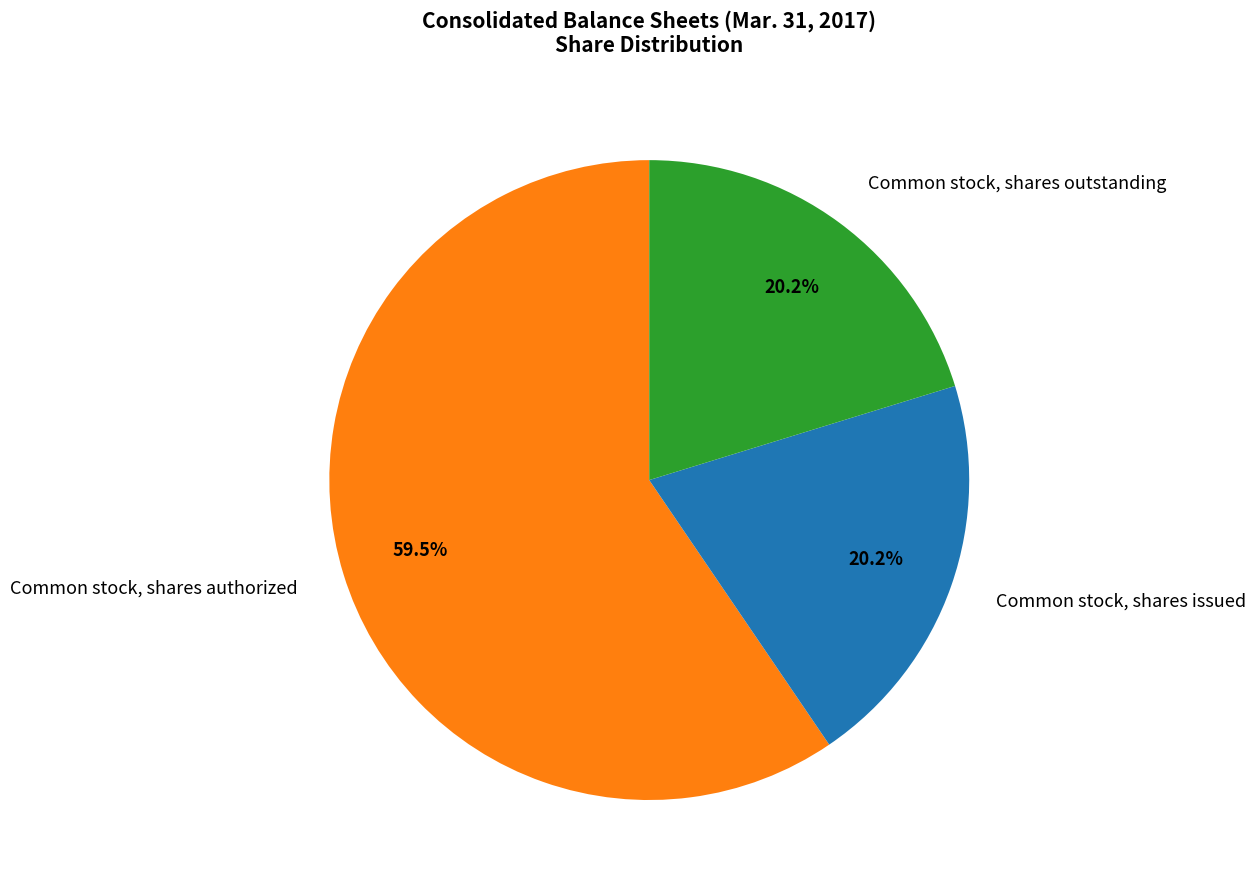

What percentage do Common stock, shares authorized and Common stock, shares outstanding together represent?

79.8%